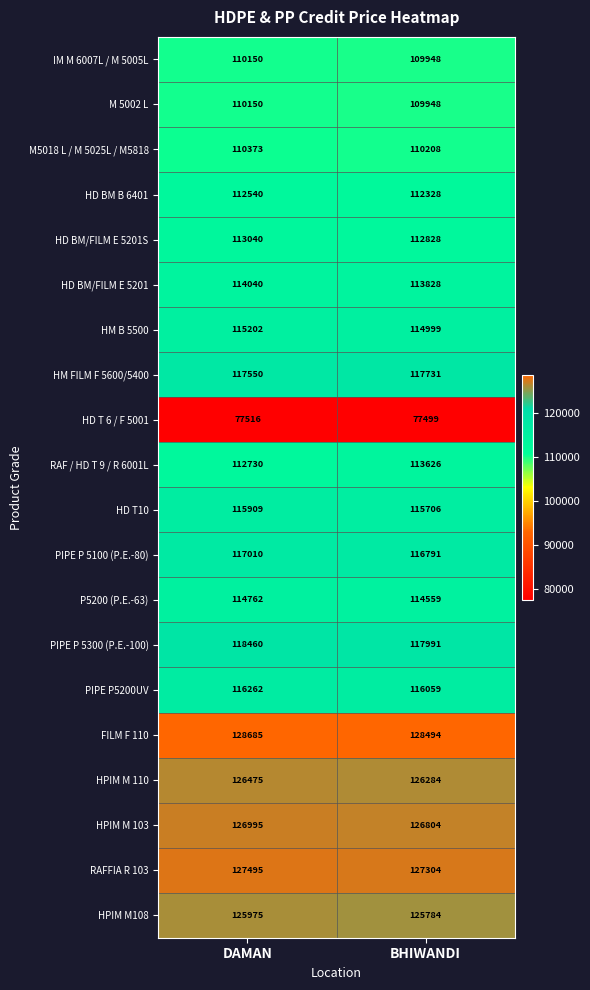

What is the smallest value displayed?

77499